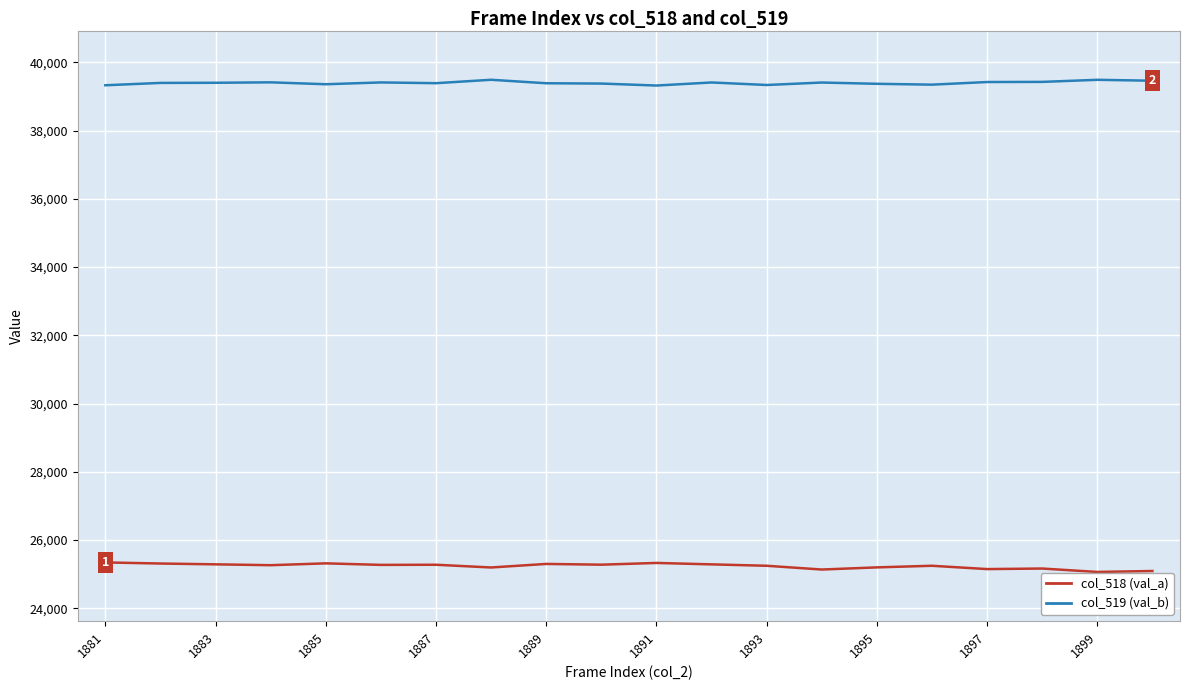

In col_519 (val_b), how many points are higher than both neighbors (excluding endpoints)?

6